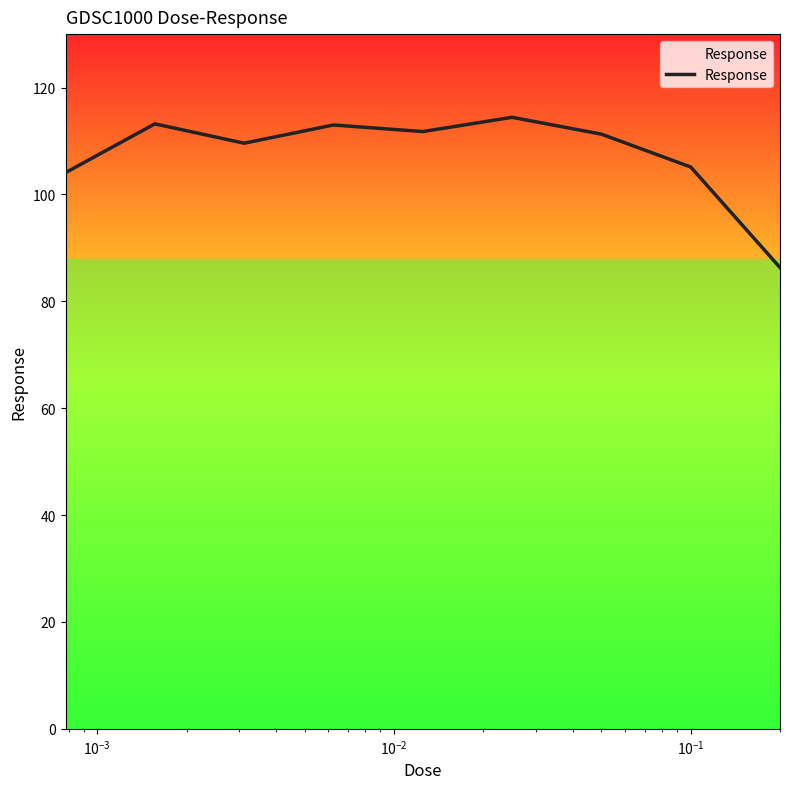

What is the maximum value shown in the chart?

114.4